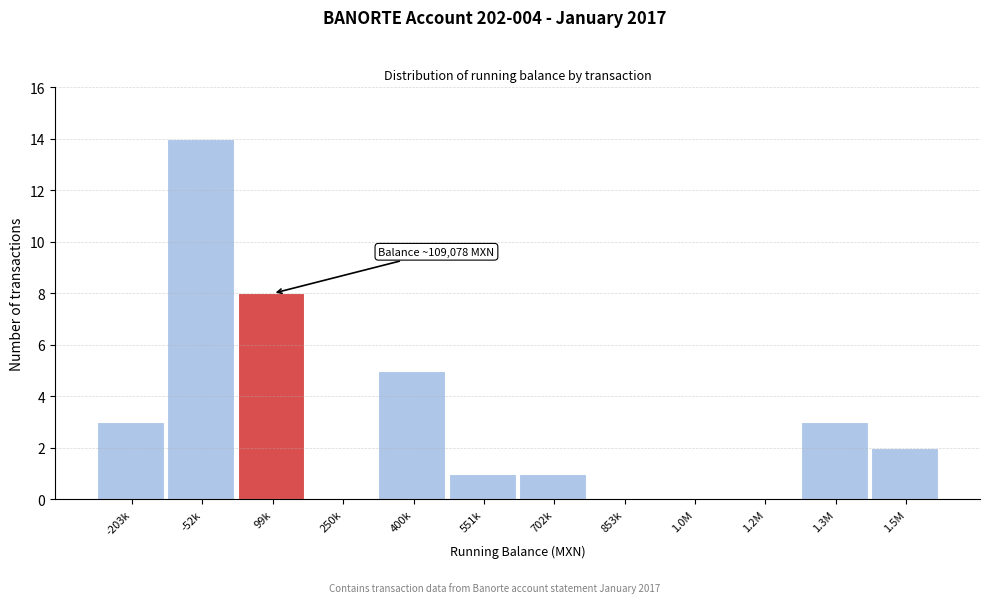

Reading left to right, list all the values displayed in this chart.

-203k=3	-52k=14	99k=8	250k=0	400k=5	551k=1	702k=1	853k=0	1.0M=0	1.2M=0	1.3M=3	1.5M=2